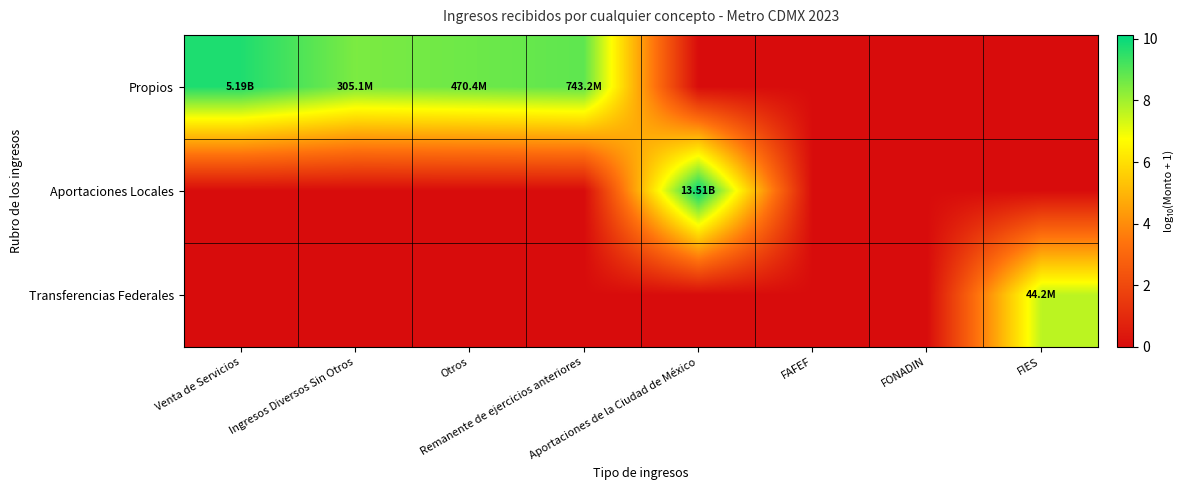

Reading right to left, list all the values displayed in this chart.

Propios: FIES=0.0	FONADIN=0.0	FAFEF=0.0	Aportaciones de la Ciudad de México=0.0	Remanente de ejercicios anteriores=8.9	Otros=8.7	Ingresos Diversos Sin Otros=8.5	Venta de Servicios=9.7
Aportaciones Locales: FIES=0.0	FONADIN=0.0	FAFEF=0.0	Aportaciones de la Ciudad de México=10.1	Remanente de ejercicios anteriores=0.0	Otros=0.0	Ingresos Diversos Sin Otros=0.0	Venta de Servicios=0.0
Transferencias Federales: FIES=7.6	FONADIN=0.0	FAFEF=0.0	Aportaciones de la Ciudad de México=0.0	Remanente de ejercicios anteriores=0.0	Otros=0.0	Ingresos Diversos Sin Otros=0.0	Venta de Servicios=0.0